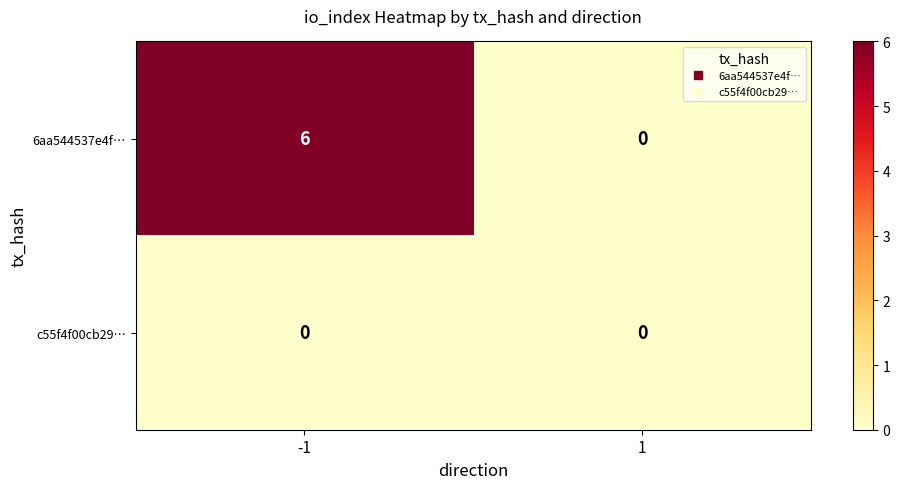

Which series has the largest total across all categories?

6aa544537e4f…